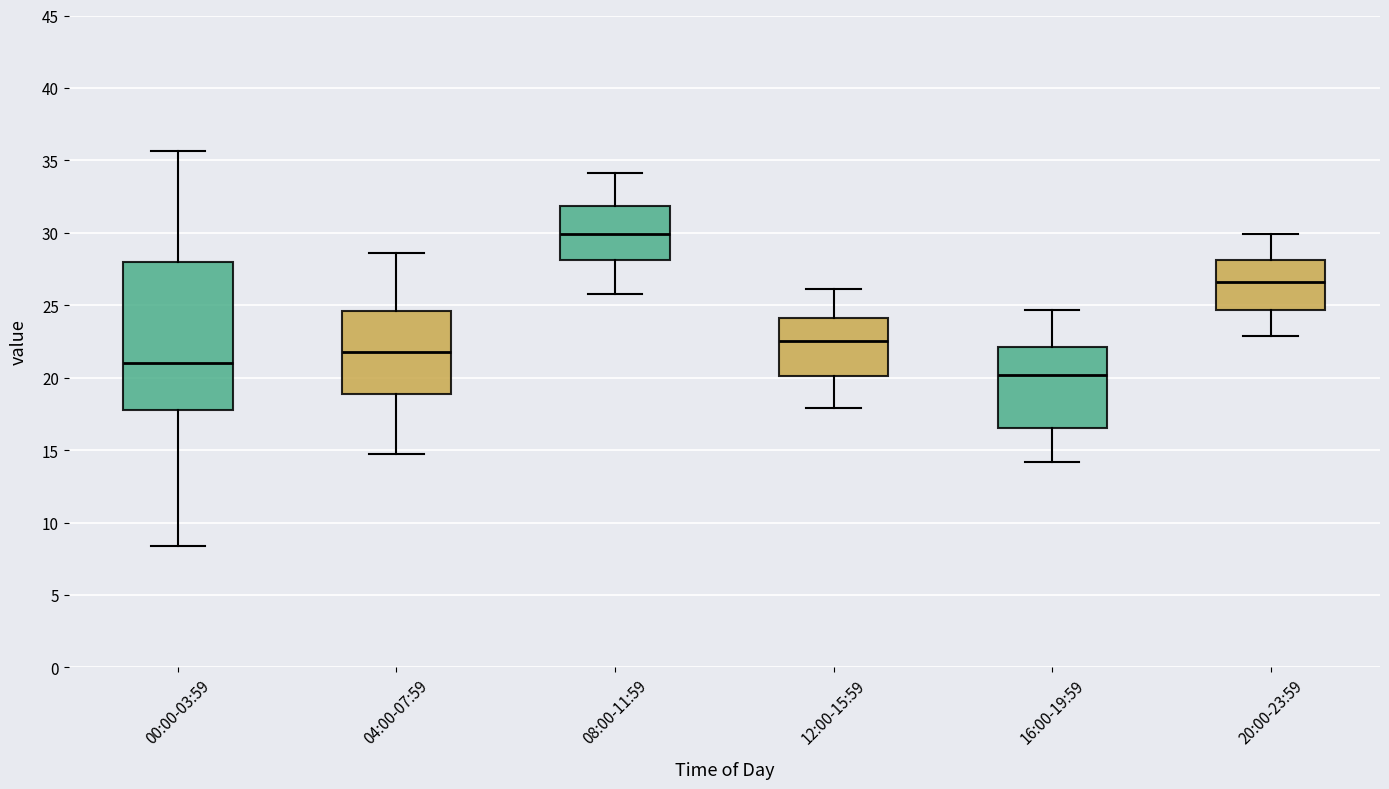

Where does the lower whisker of the box for 04:00-07:59 end on the y-axis? The values are not printed on the chart, so give them approximately, as read against the axis.

14.5